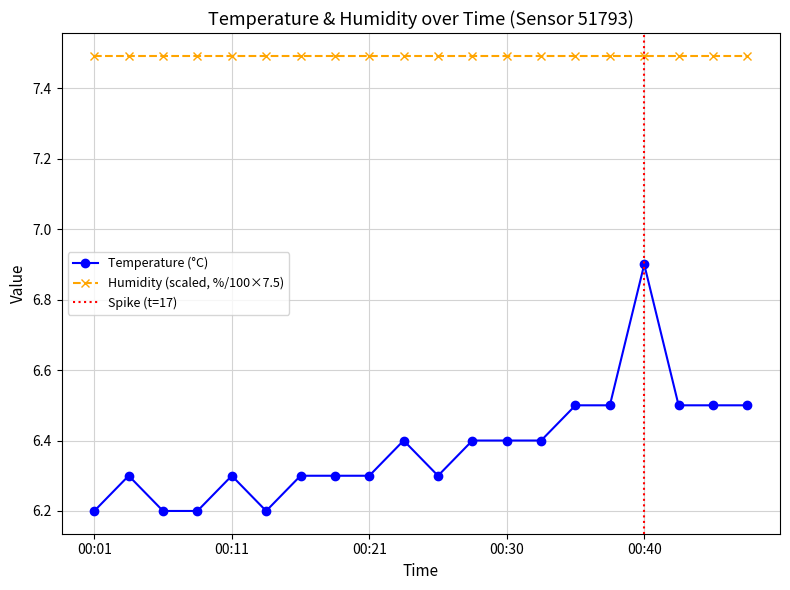

Between 00:21 and 00:30, which is larger?

00:30